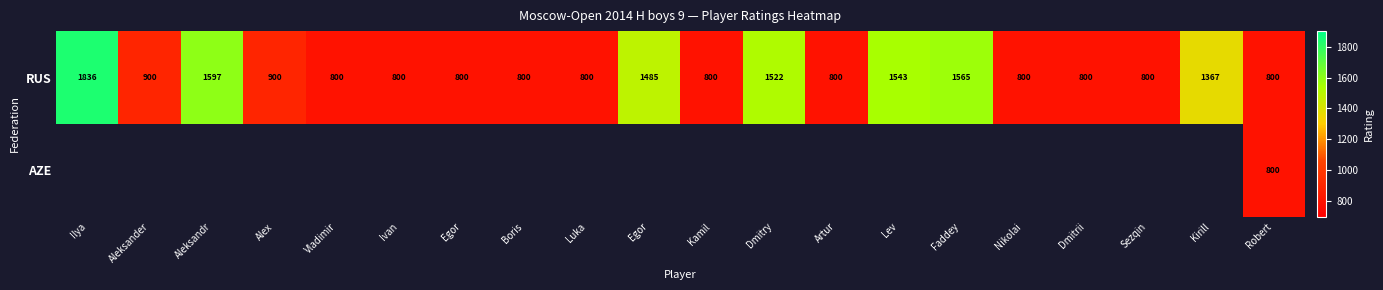

At which category is the sum across all series the highest?

Robert